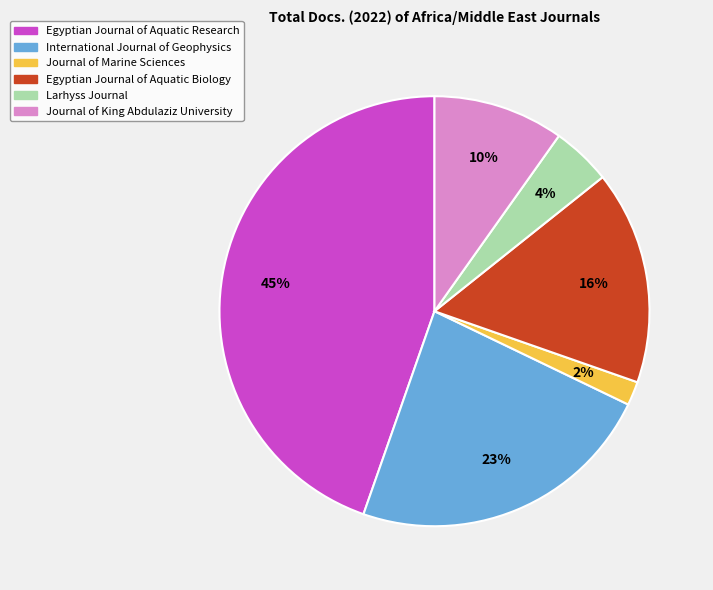

Between Journal of King Abdulaziz University and International Journal of Geophysics, which is larger?

International Journal of Geophysics